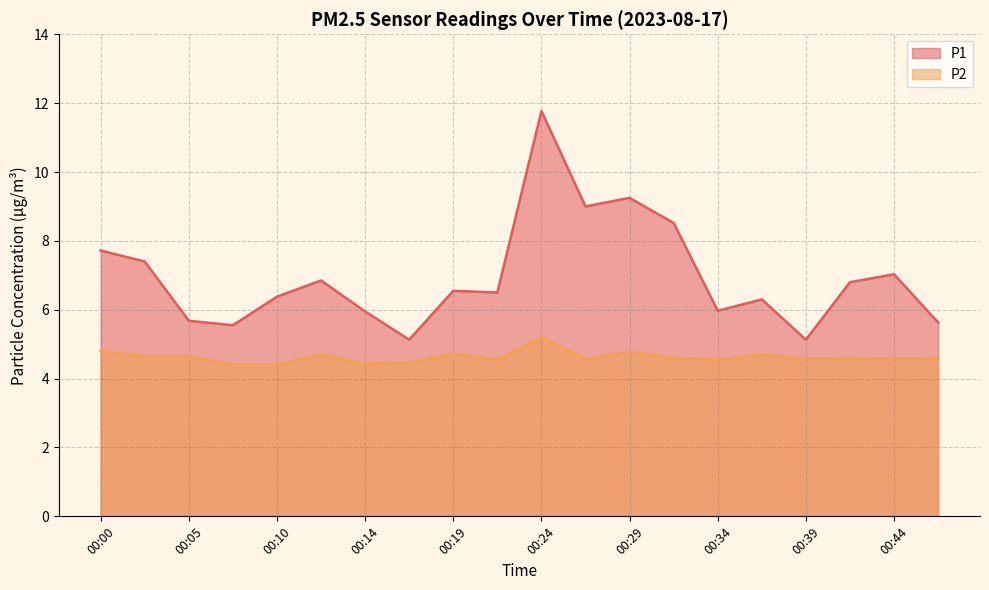

How many series are shown in this chart?

2